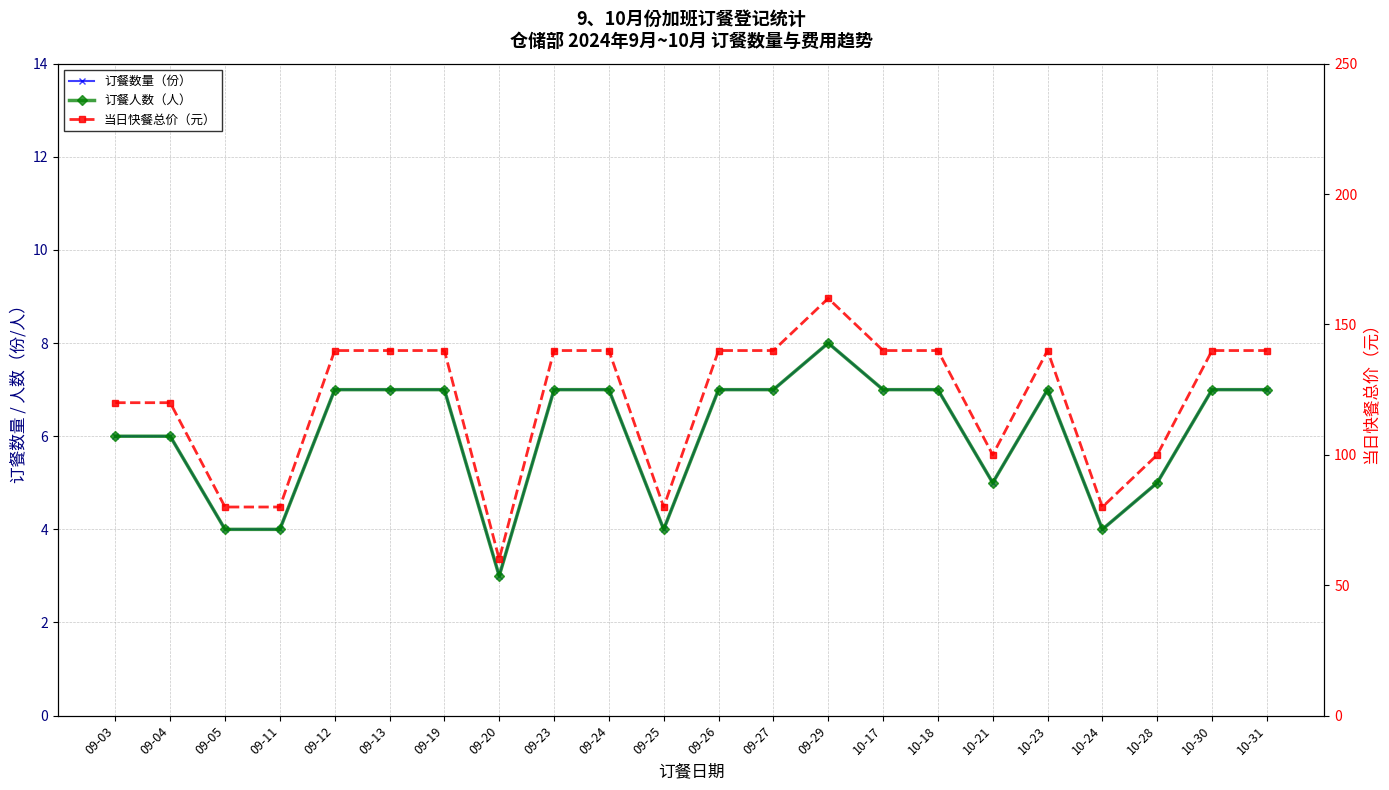

At which category does 当日快餐总价（元） reach its first local peak?

09-29